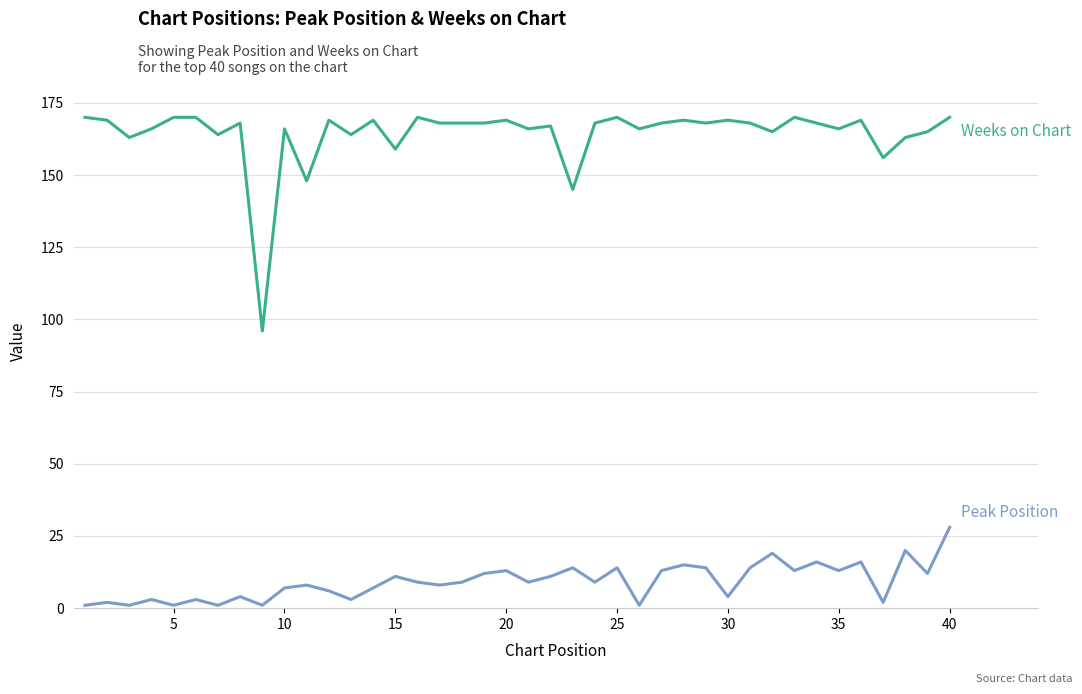

At which category is the sum across all series the highest?

40